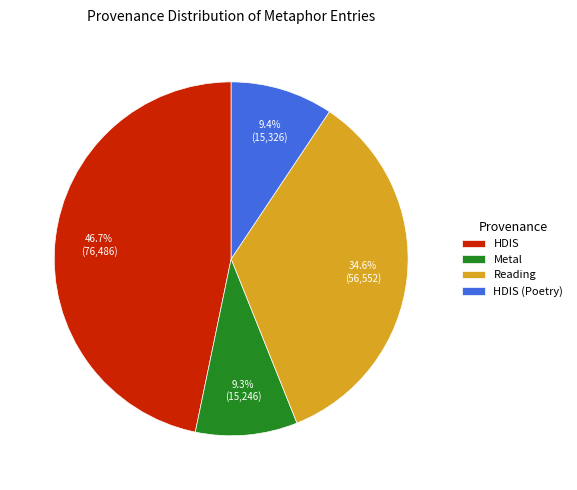

Count the number of slices in the pie.

4